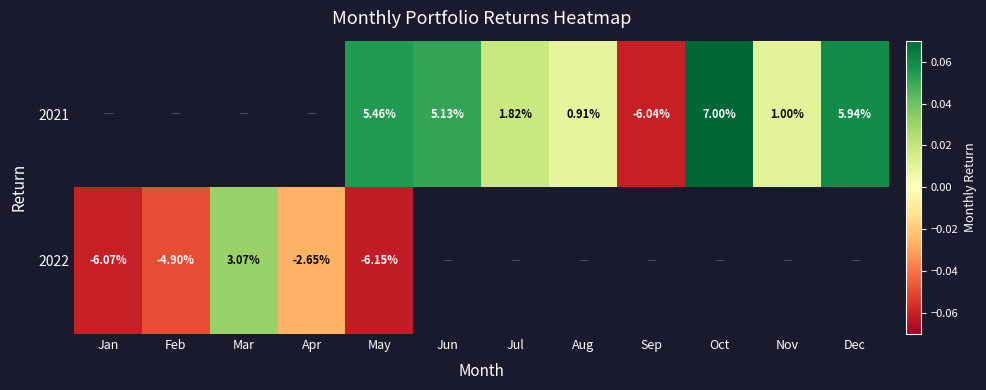

What is the smallest value displayed?

-0.1